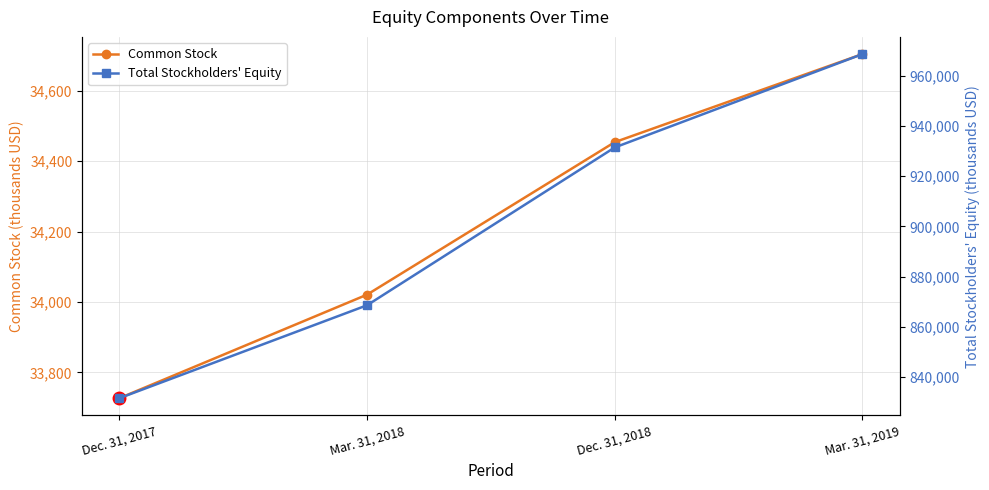

What is the difference between the highest and lowest values at Dec. 31, 2017?

797777